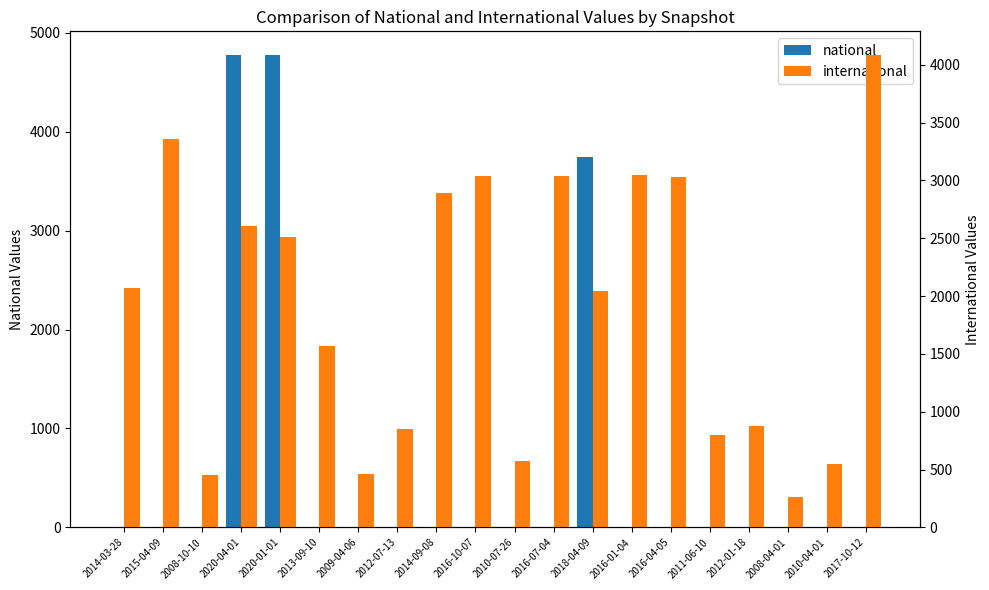

Which has a higher value, 2015-04-09 or 2013-09-10?

2015-04-09